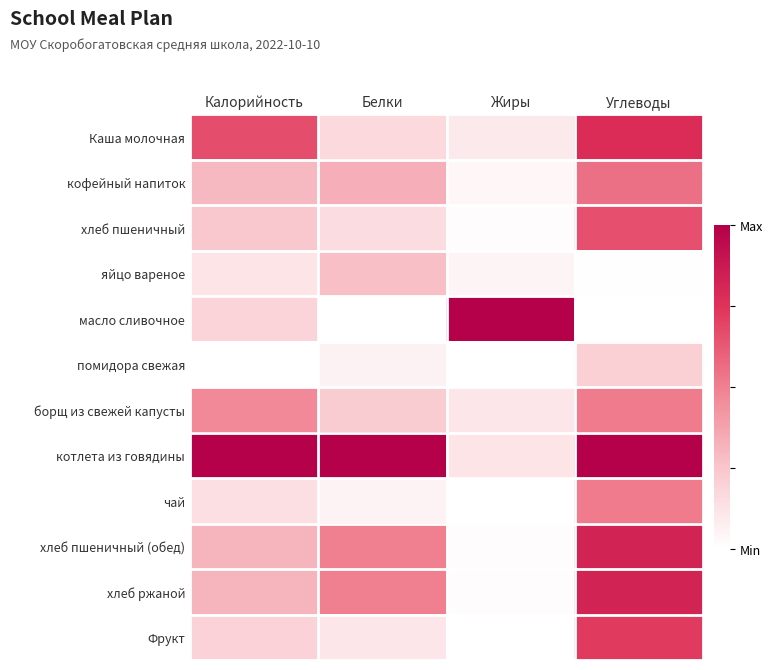

Which series has the largest total across all categories?

котлета из говядины